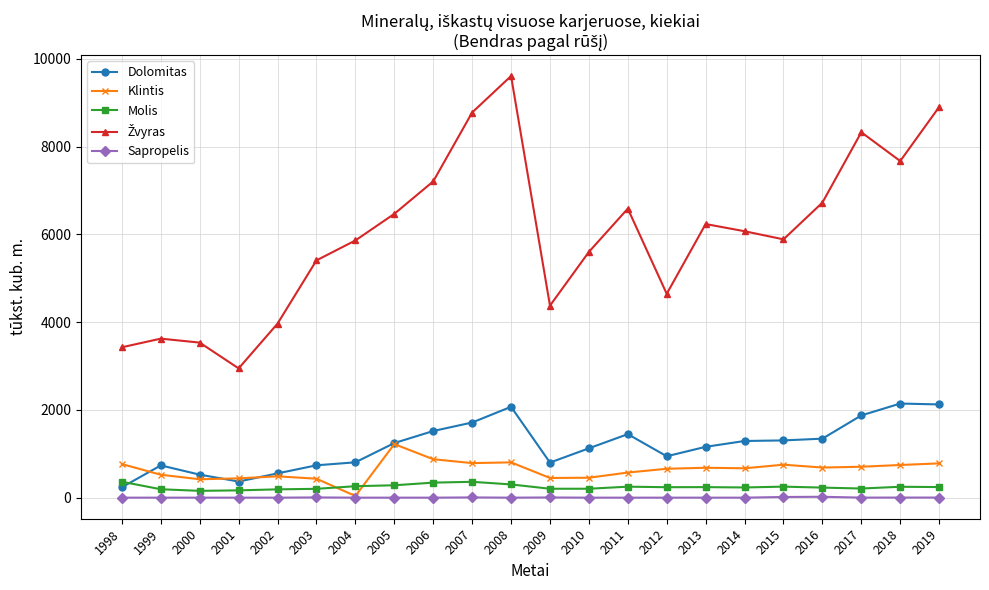

In Dolomitas, how many points are lower than both neighbors (excluding endpoints)?

3